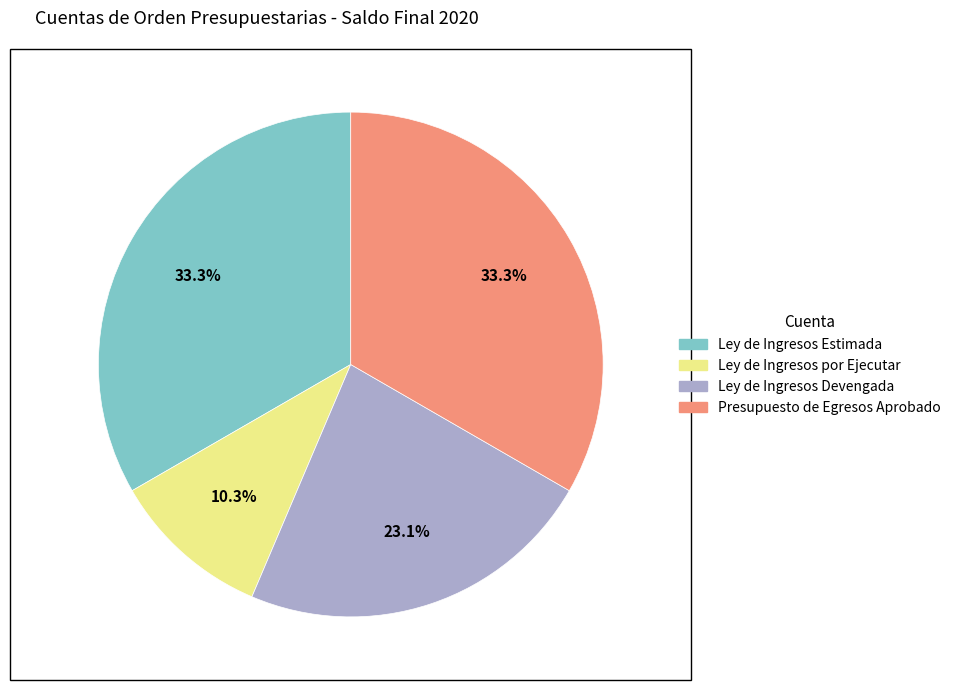

To the nearest percent, what is the difference between the Ley de Ingresos por Ejecutar and Presupuesto de Egresos Aprobado slice percentages?

23%